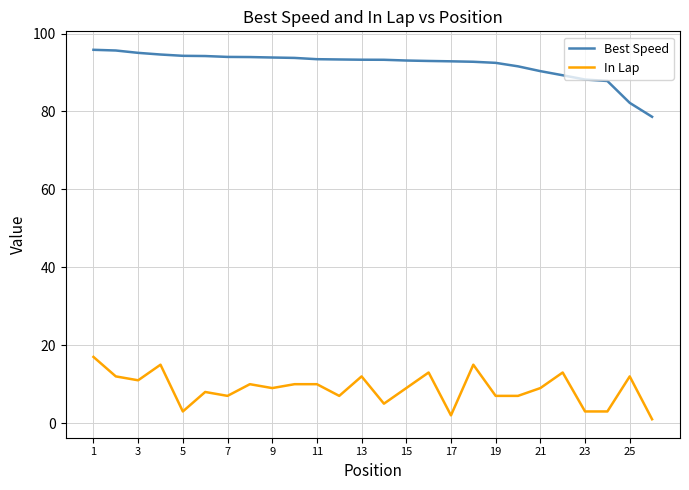

What is the highest value of the In Lap series?

17.0